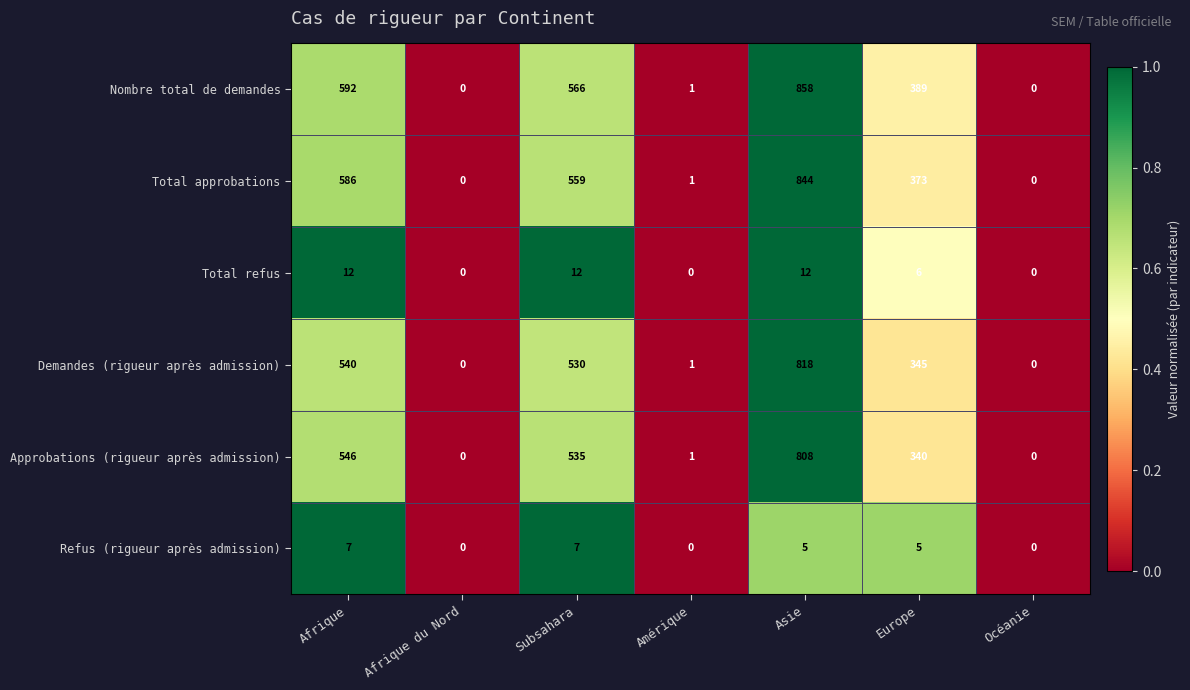

List the series in order of their peak value, highest first.

Nombre total de demandes, Total approbations, Demandes (rigueur après admission), Approbations (rigueur après admission), Total refus, Refus (rigueur après admission)